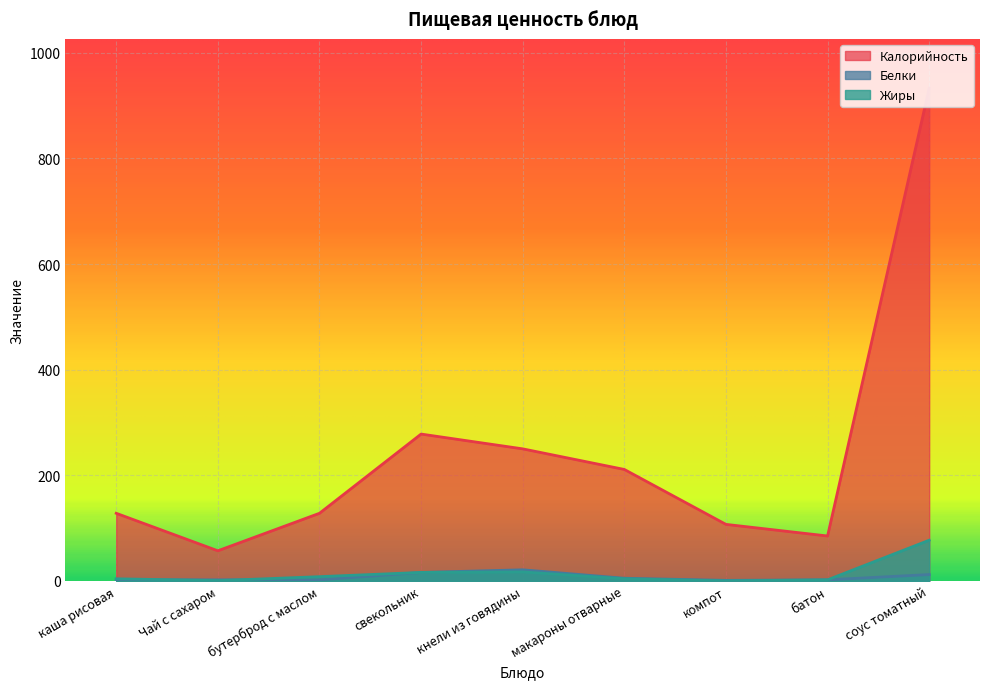

Rank the series by their maximum value, from highest to lowest.

Калорийность, Жиры, Белки